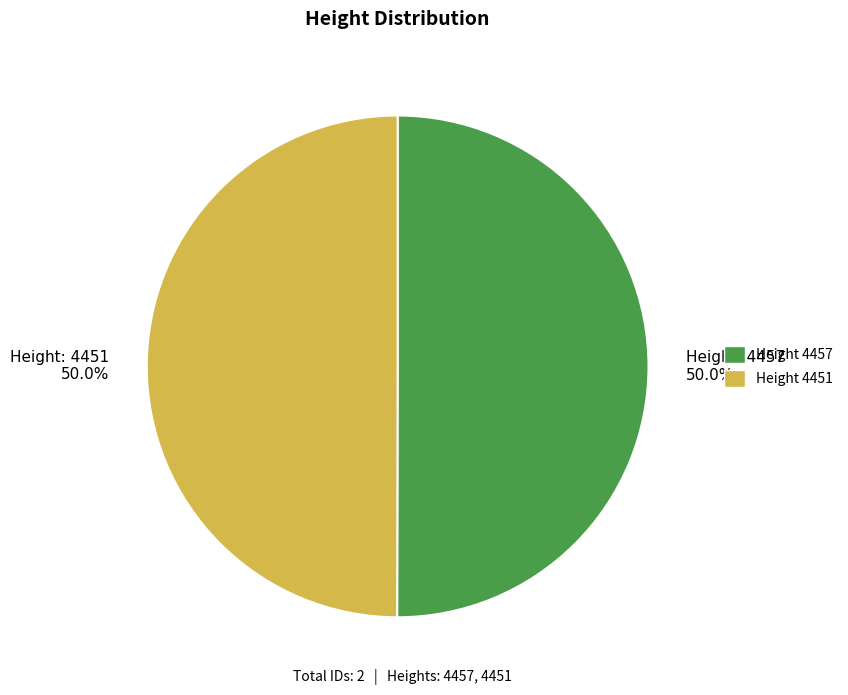

How many segments does this pie chart have?

2